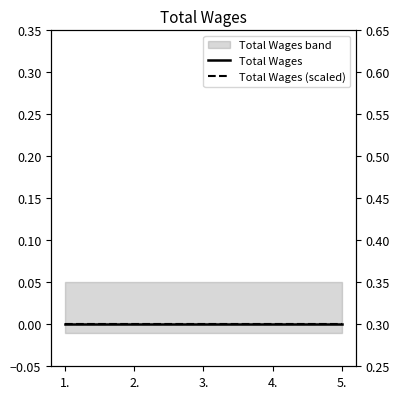

Reading left to right, transcribe all the data shown in this chart.

Total Wages: 0.0	0.0	0.0	0.0	0.0
Total Wages (scaled): 0.3	0.3	0.3	0.3	0.3